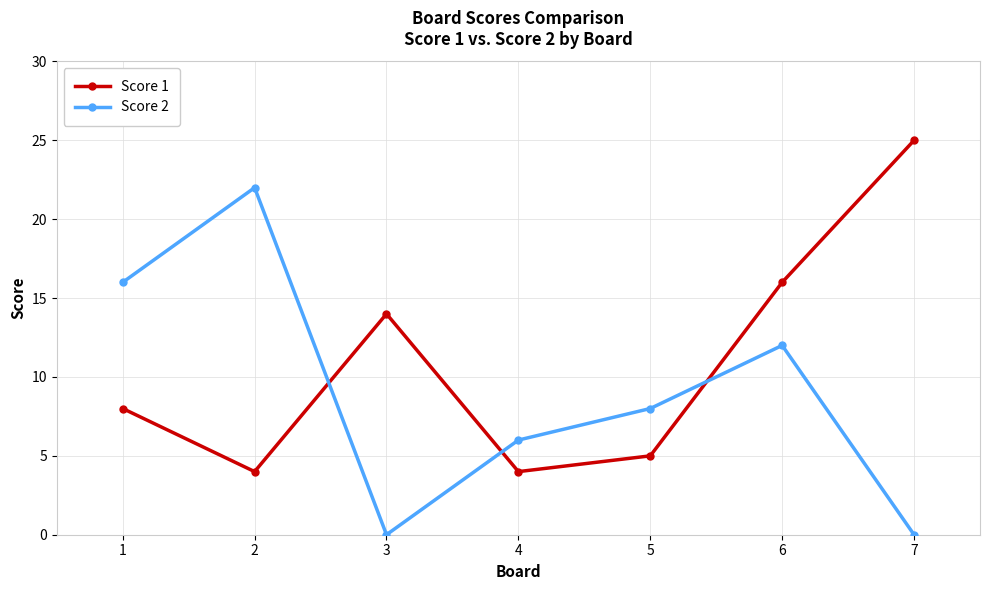

Between 3 and 7, which series saw the biggest shift?

Score 1